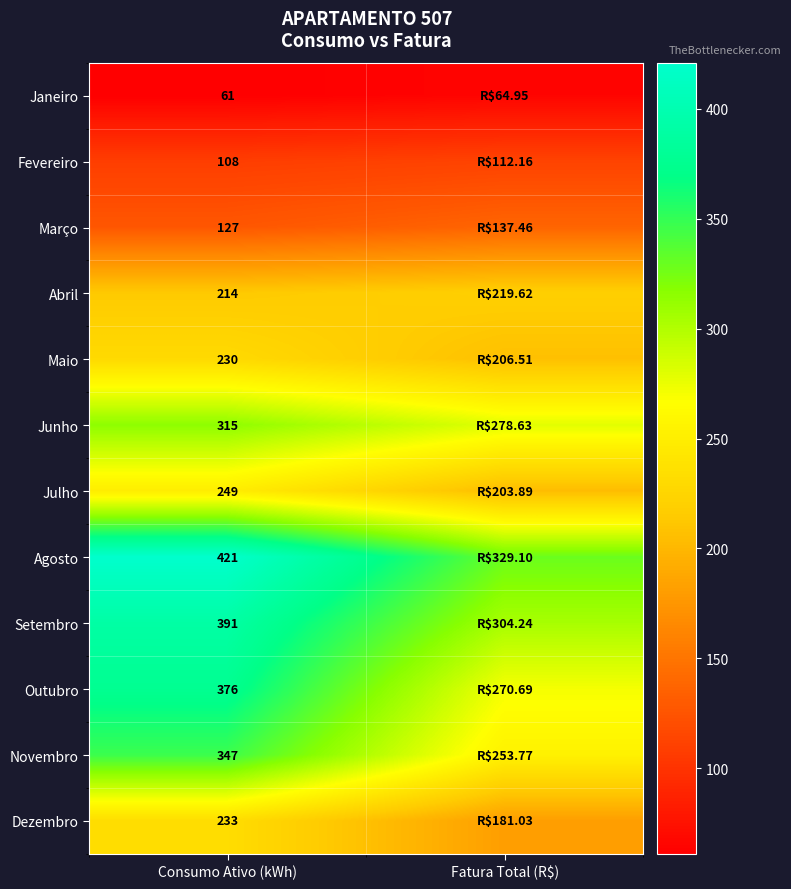

Is the value of Abril at Consumo Ativo (kWh) greater than the value of Julho at Consumo Ativo (kWh)?

No